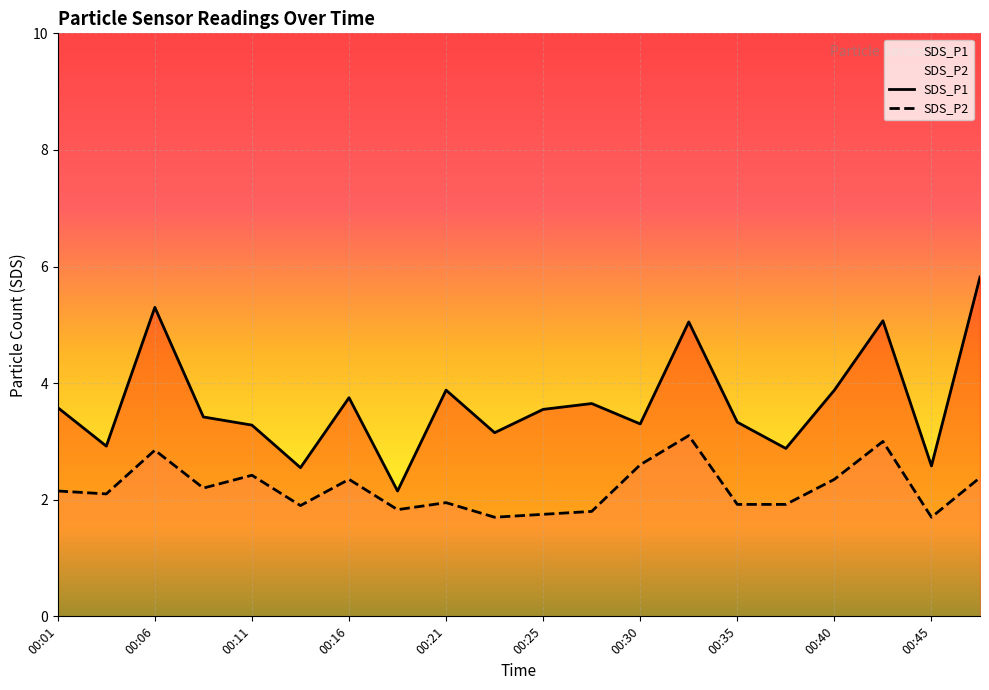

At which label does SDS_P2 reach its peak?

00:33